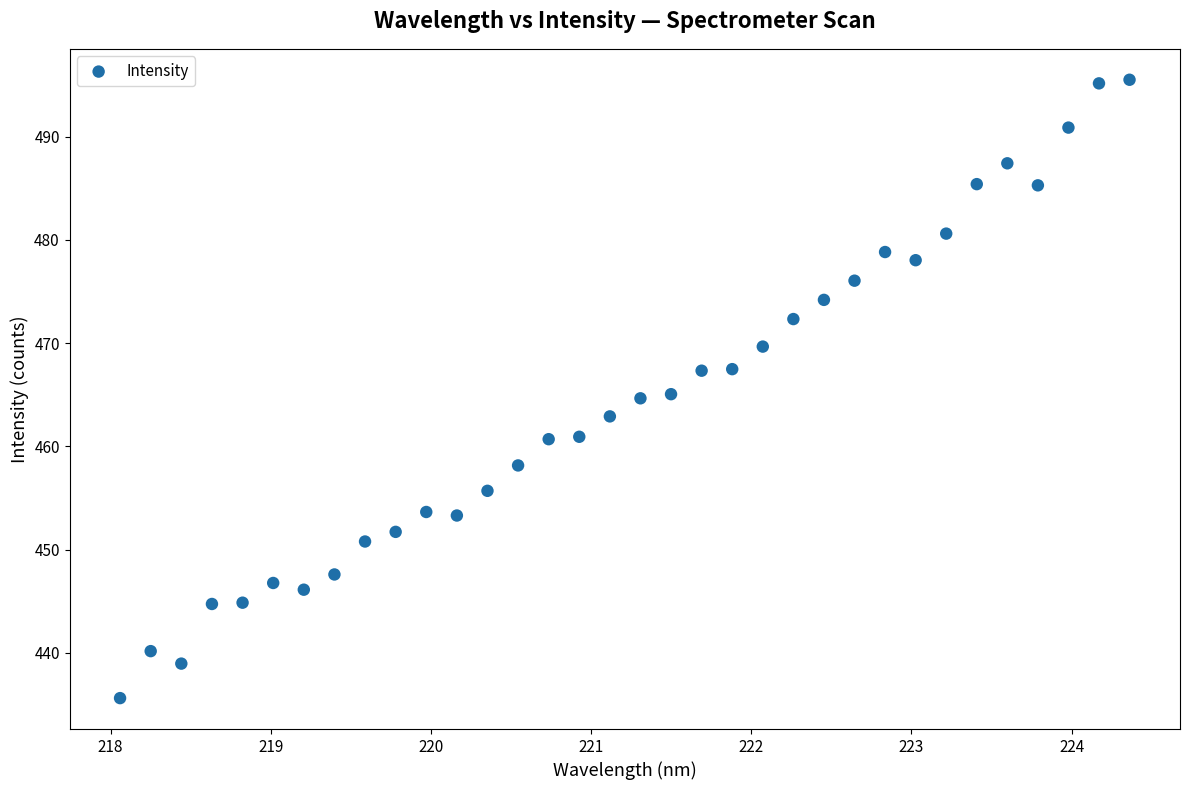

What is the range of X values (max minus min)?

6.3